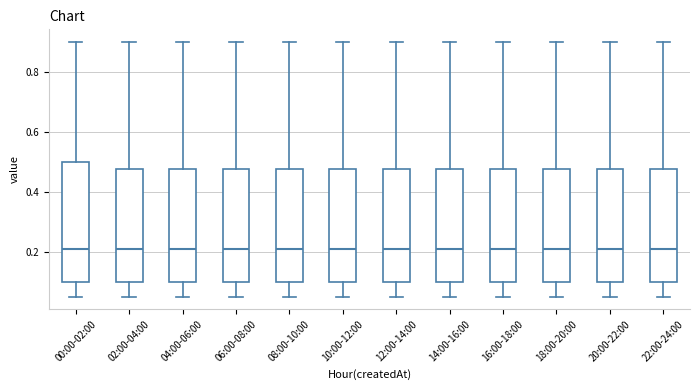

Where is the upper edge of the box for 16:00-18:00 on the y-axis? The values are not printed on the chart, so give them approximately, as read against the axis.

0.48